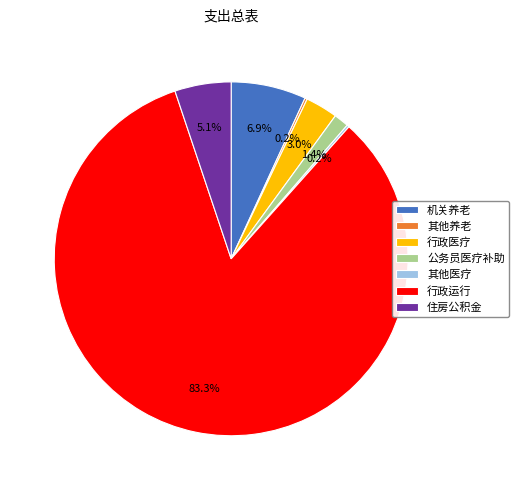

Is the sum of 机关养老 and 住房公积金 greater than half?

No